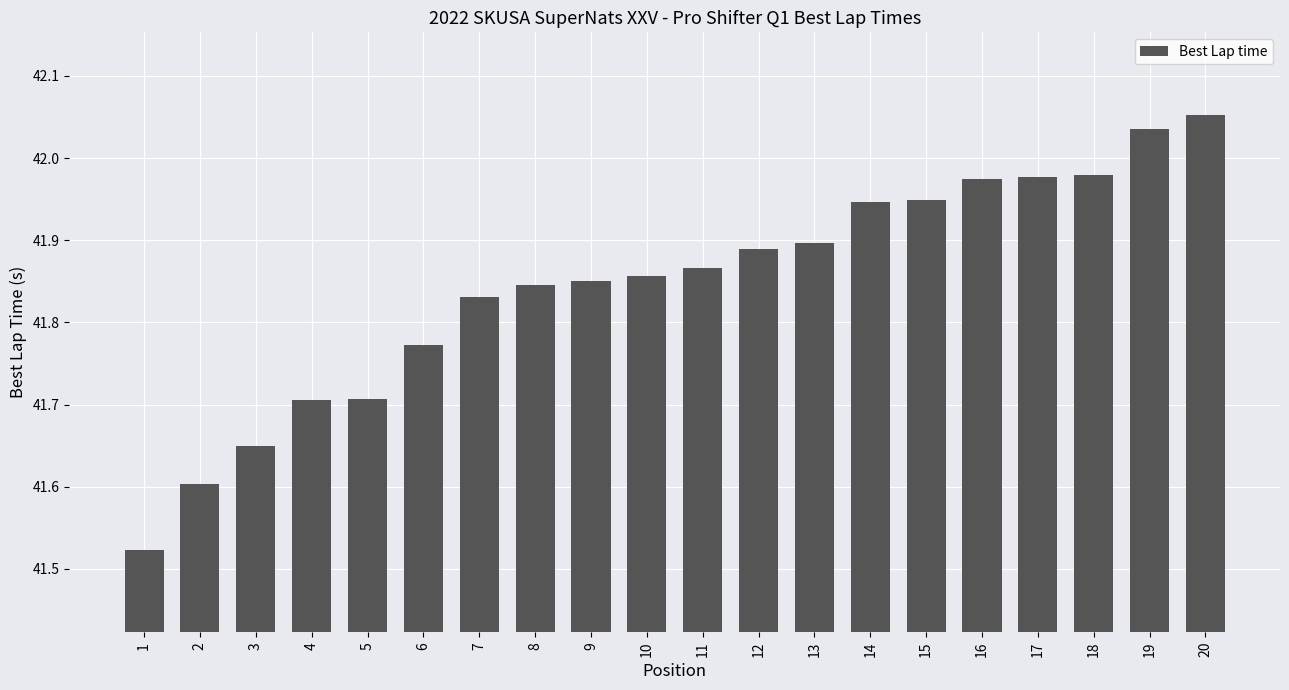

What is the sum of all values?

836.9